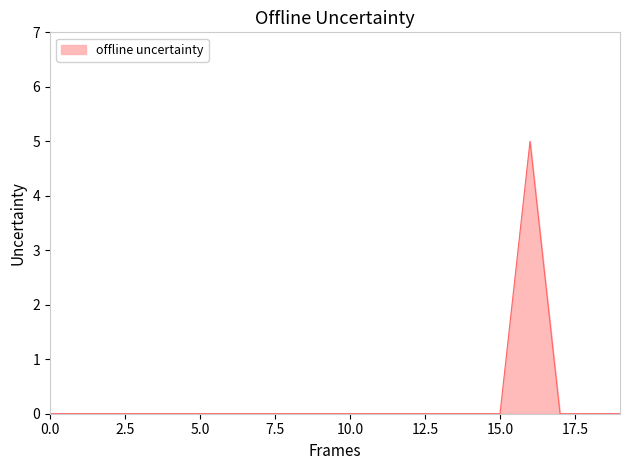

What is the greatest value displayed?

5